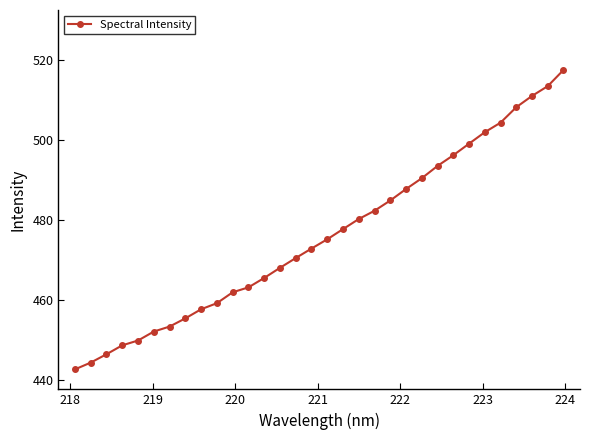

What is the minimum value shown in the chart?

442.7